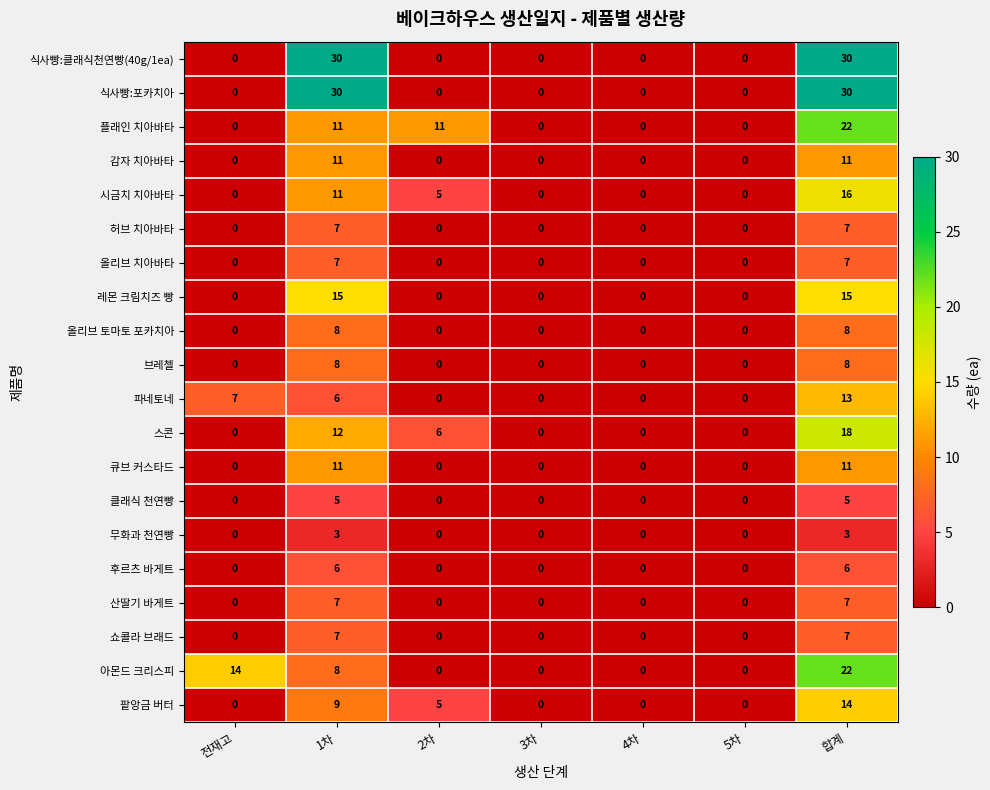

True or false: 후르츠 바게트 has a value of 2 at 3차.

False